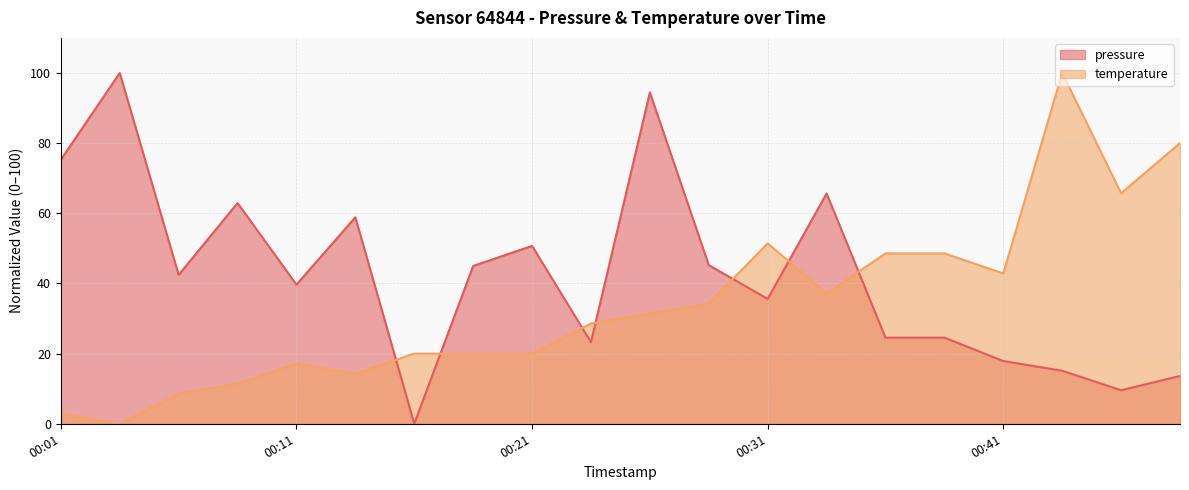

What is the difference between the second highest and minimum values in the pressure series?

94.5